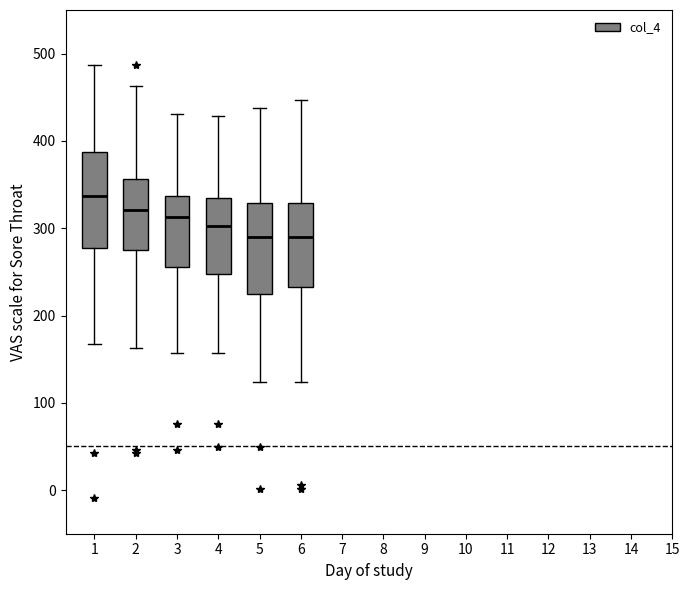

Reading left to right, read every box against the y-axis: the position of its median line, the range the box covers, and the ends of its whiskers. The values are not printed on the chart, so give them approximately, as read against the axis.

1: median 340, box 280 to 390, whiskers 170 to 490
2: median 320, box 270 to 360, whiskers 160 to 460
3: median 310, box 260 to 340, whiskers 160 to 430
4: median 300, box 250 to 340, whiskers 160 to 430
5: median 290, box 230 to 330, whiskers 120 to 440
6: median 290, box 230 to 330, whiskers 120 to 450